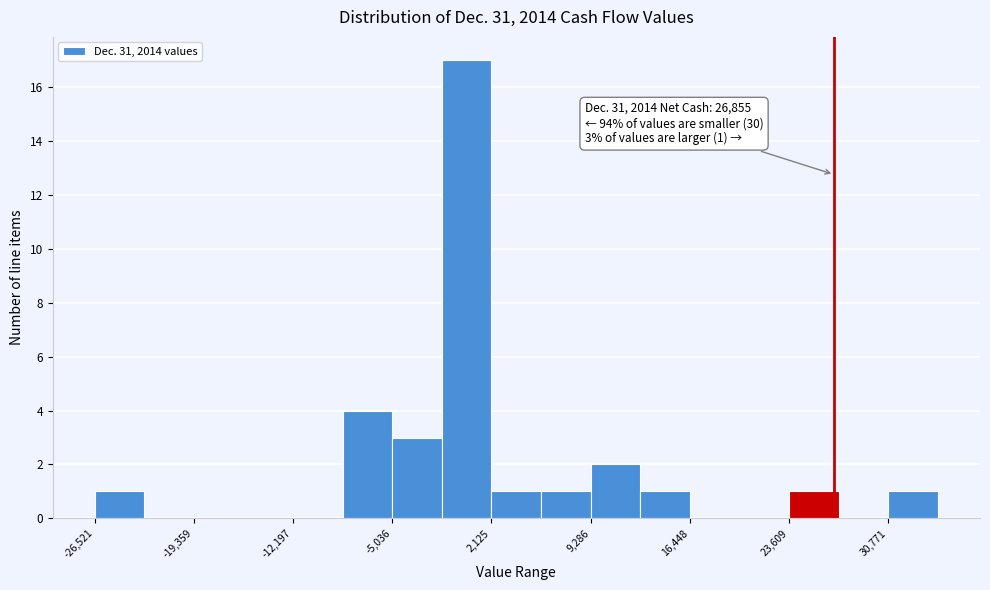

Around what value on the x-axis is the tallest bar? Give the approximate position of its centre, as read against the axis.

0